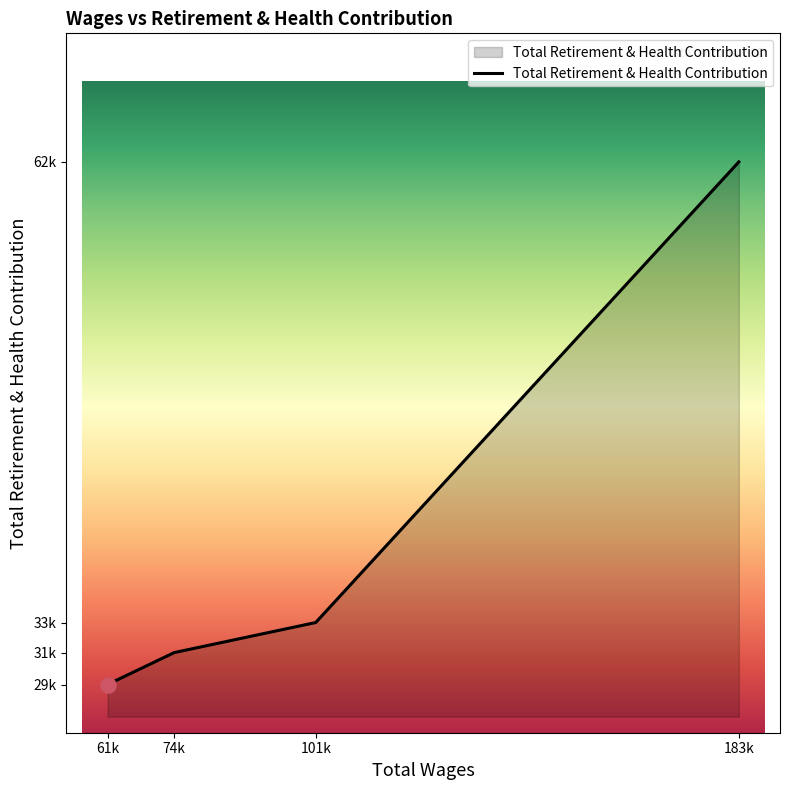

What is the change in value from 61k to 101k?

+3857